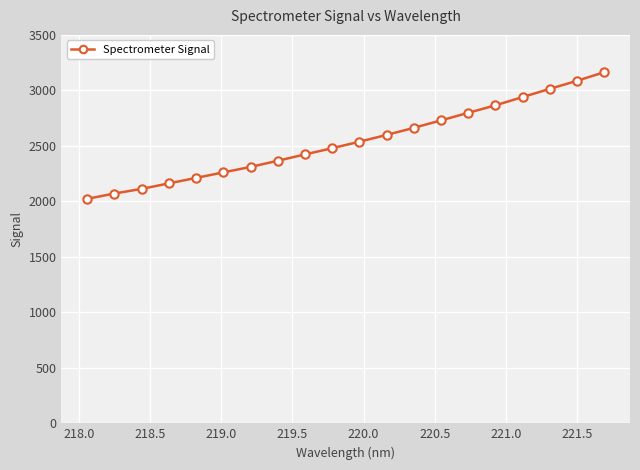

What is the value of the 3rd point from the left?

2112.6